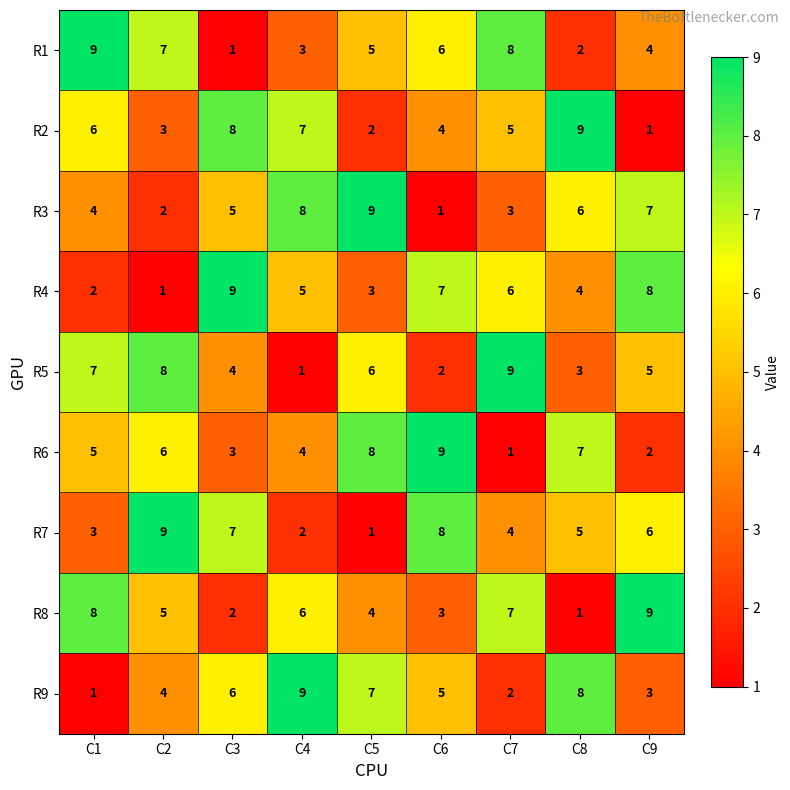

Rank the series at C5 from lowest to highest value.

R7, R2, R4, R8, R1, R5, R9, R6, R3